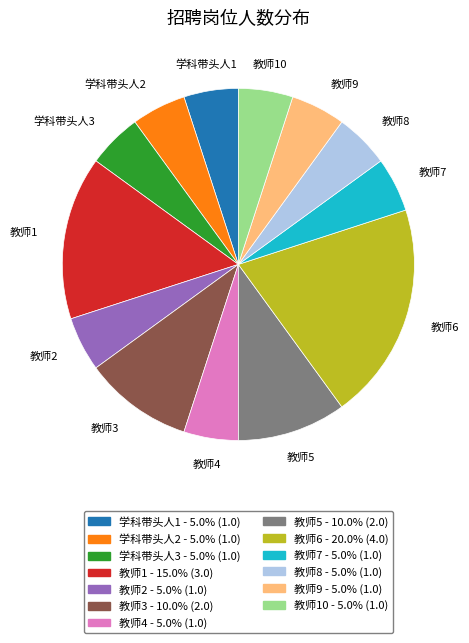

What is the largest slice in the pie chart?

教师6